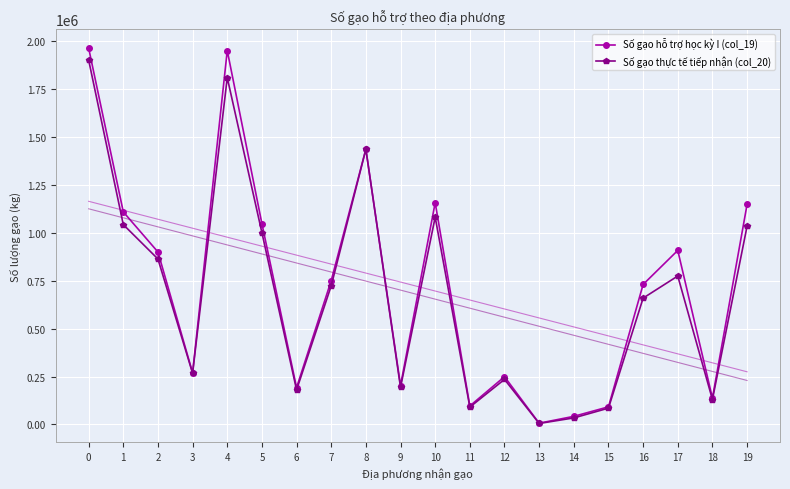

What is the approximate value of Số gạo hỗ trợ học kỳ I (col_19) at 5?

1047812.0